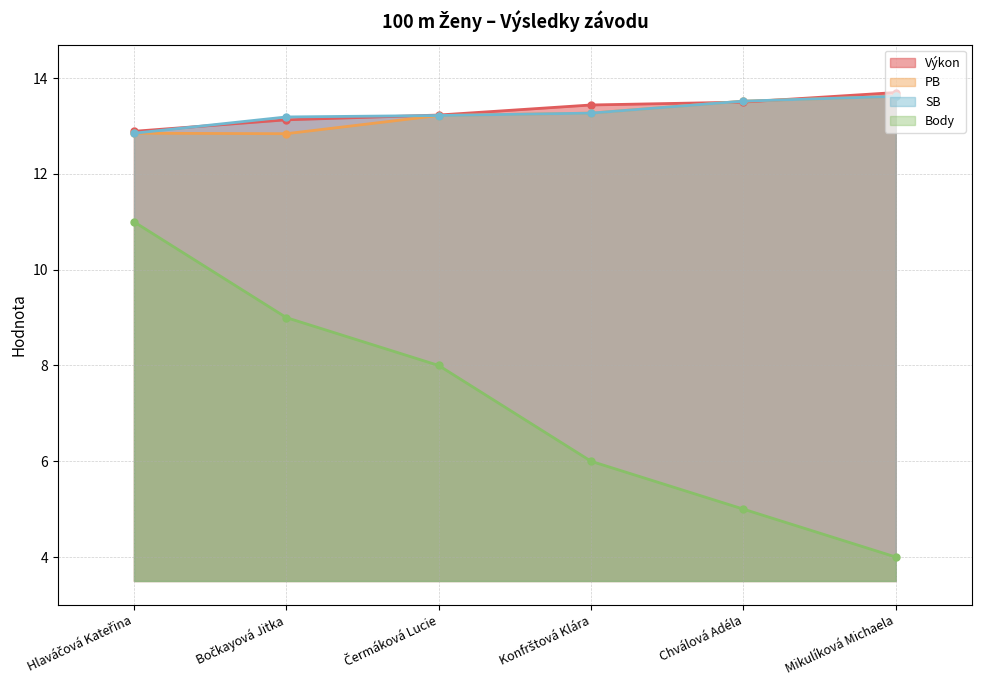

Reading left to right, what are all the values shown in this chart?

Výkon: Hlaváčová Kateřina=12.9	Bočkayová Jitka=13.1	Čermáková Lucie=13.2	Konfrštová Klára=13.4	Chválová Adéla=13.5	Mikulíková Michaela=13.7
PB: Hlaváčová Kateřina=12.8	Bočkayová Jitka=12.8	Čermáková Lucie=13.2	Konfrštová Klára=13.3	Chválová Adéla=13.5	Mikulíková Michaela=13.6
SB: Hlaváčová Kateřina=12.8	Bočkayová Jitka=13.2	Čermáková Lucie=13.2	Konfrštová Klára=13.3	Chválová Adéla=13.5	Mikulíková Michaela=13.6
Body: Hlaváčová Kateřina=11.0	Bočkayová Jitka=9.0	Čermáková Lucie=8.0	Konfrštová Klára=6.0	Chválová Adéla=5.0	Mikulíková Michaela=4.0